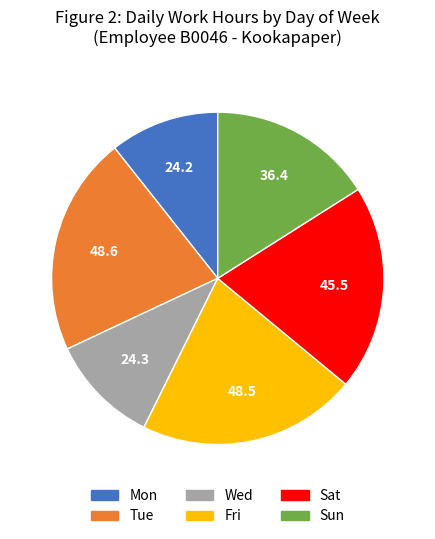

Does any single category account for the majority?

No